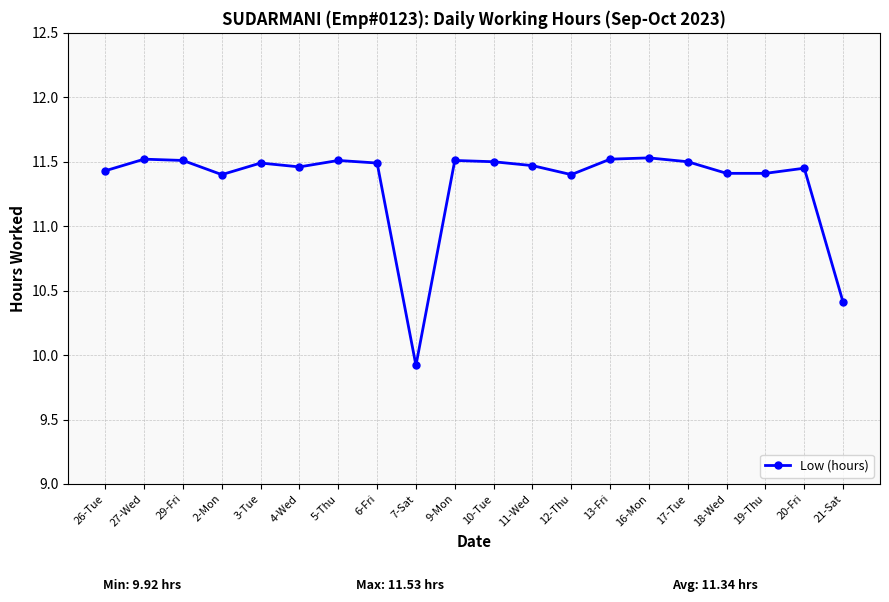

Which label corresponds to the smallest value in the chart?

7-Sat